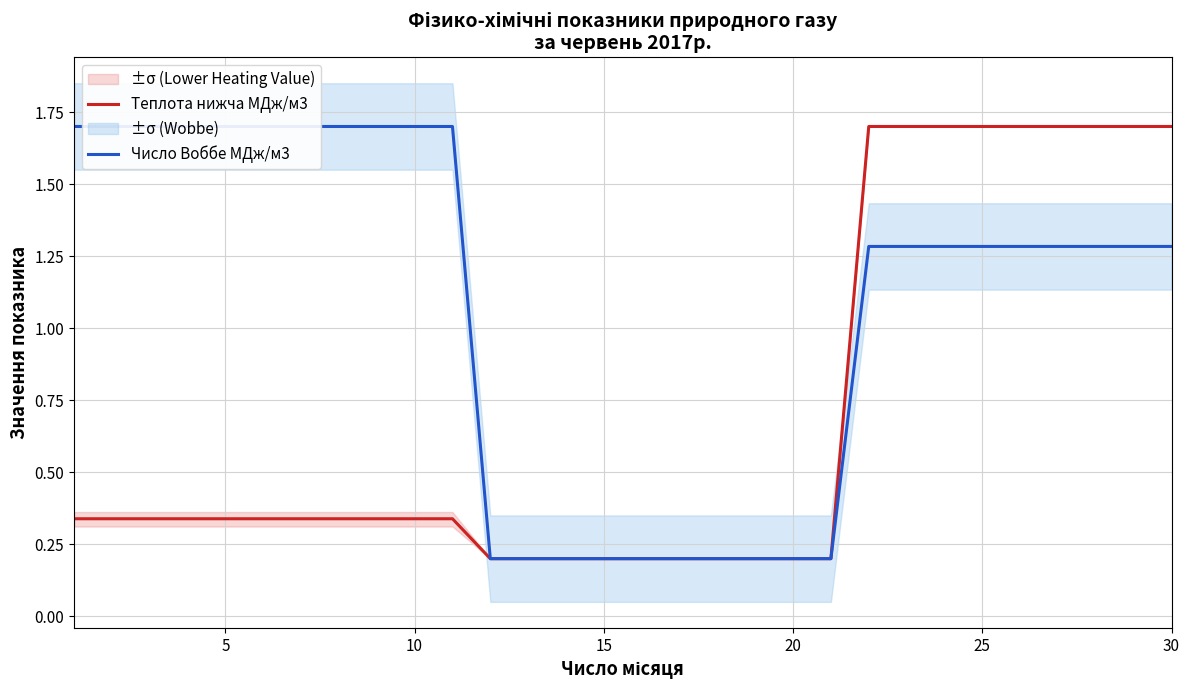

The Число Воббе МДж/м3 series shows 0.1 at 17. True or false?

False